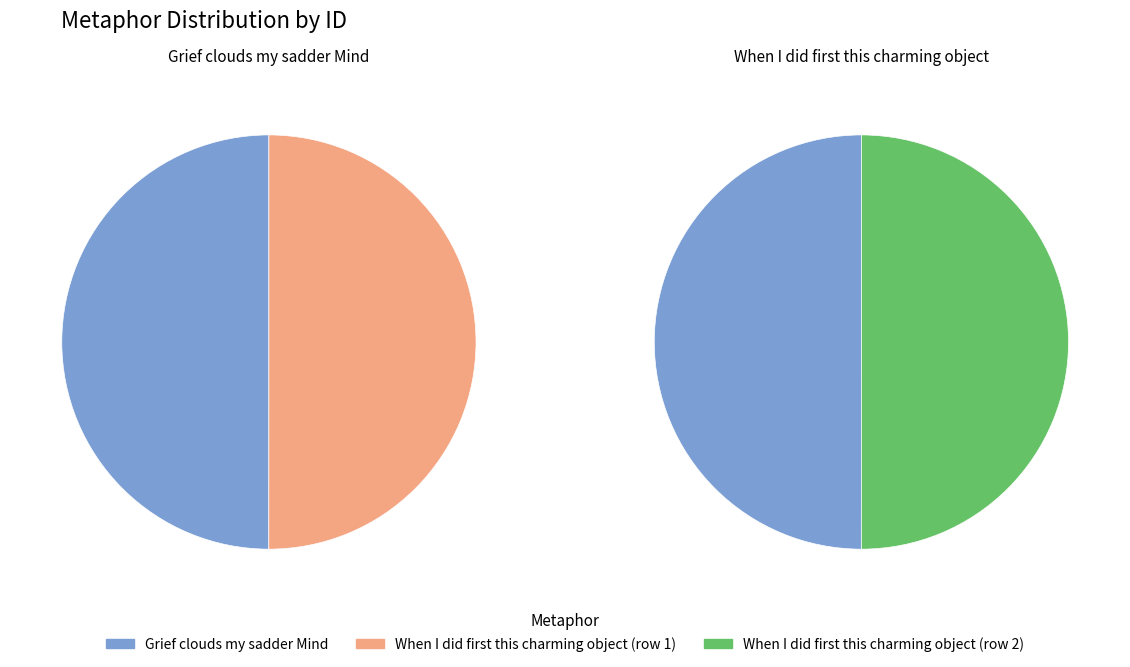

Is Grief clouds my sadder Mind the majority of the pie?

No